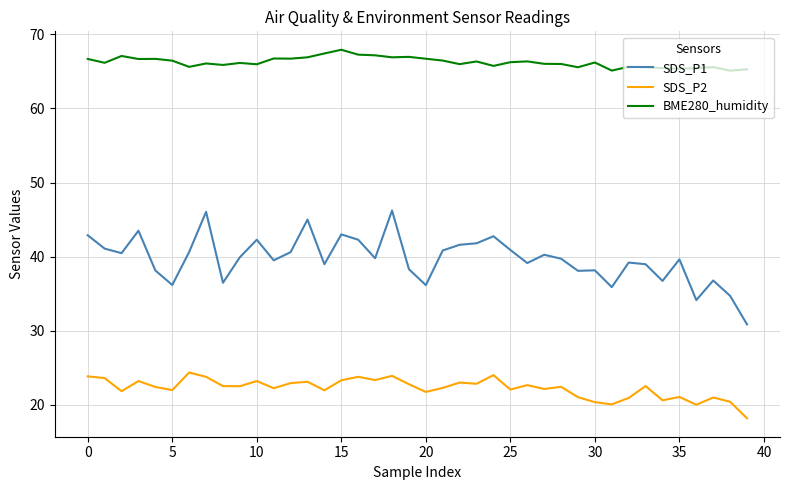

True or false: SDS_P1 and SDS_P2 cross at least once.

False